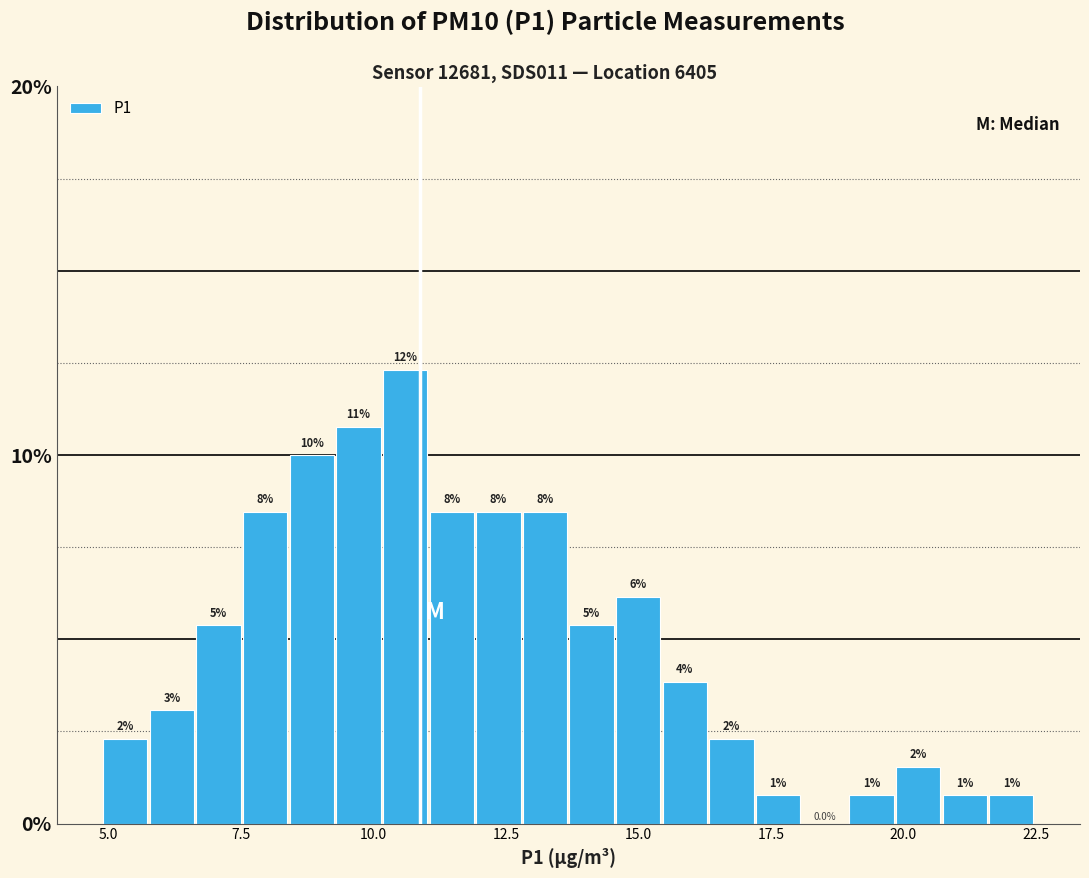

Around what value on the x-axis is the tallest bar? Give the approximate position of its centre, as read against the axis.

10.5